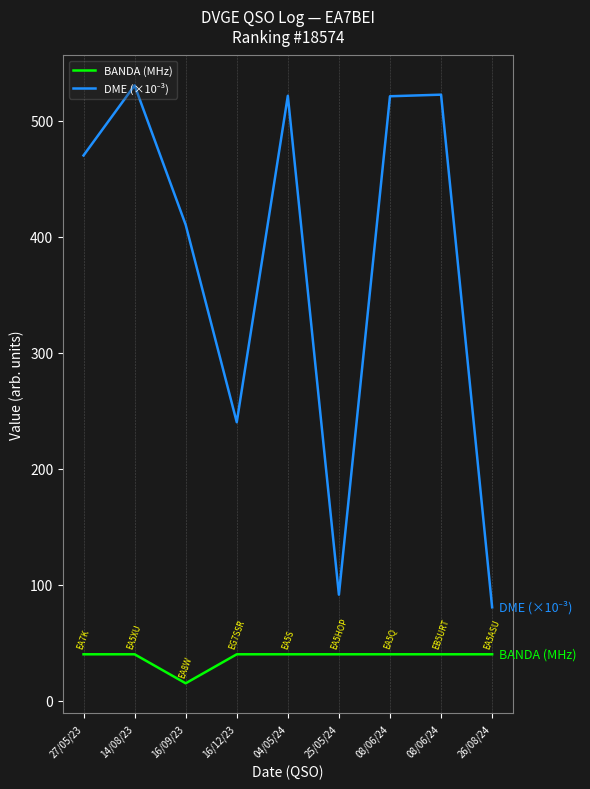

Reading left to right, list all the values displayed in this chart.

BANDA (MHz): 27/05/23=40.0	14/08/23=40.0	16/09/23=15.0	16/12/23=40.0	04/05/24=40.0	25/05/24=40.0	08/06/24=40.0	08/06/24=40.0	26/08/24=40.0
DME (×10⁻³): 27/05/23=470.0	14/08/23=530.4	16/09/23=410.3	16/12/23=240.1	04/05/24=521.5	25/05/24=91.4	08/06/24=521.1	08/06/24=522.4	26/08/24=80.5